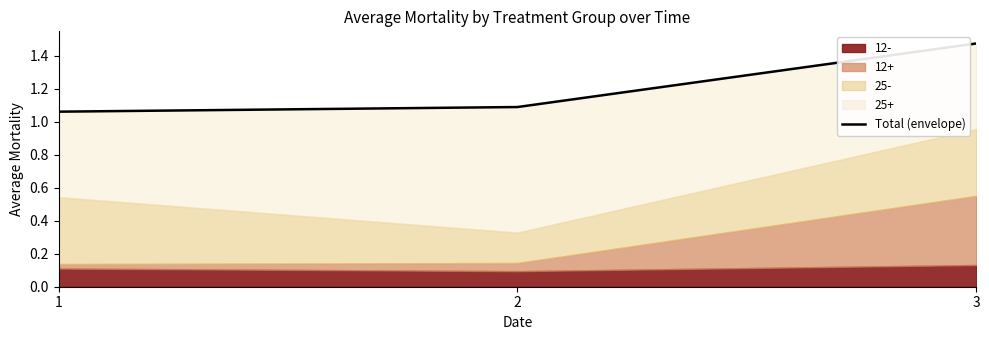

What is the change in value from 2 to 3?

+0.4